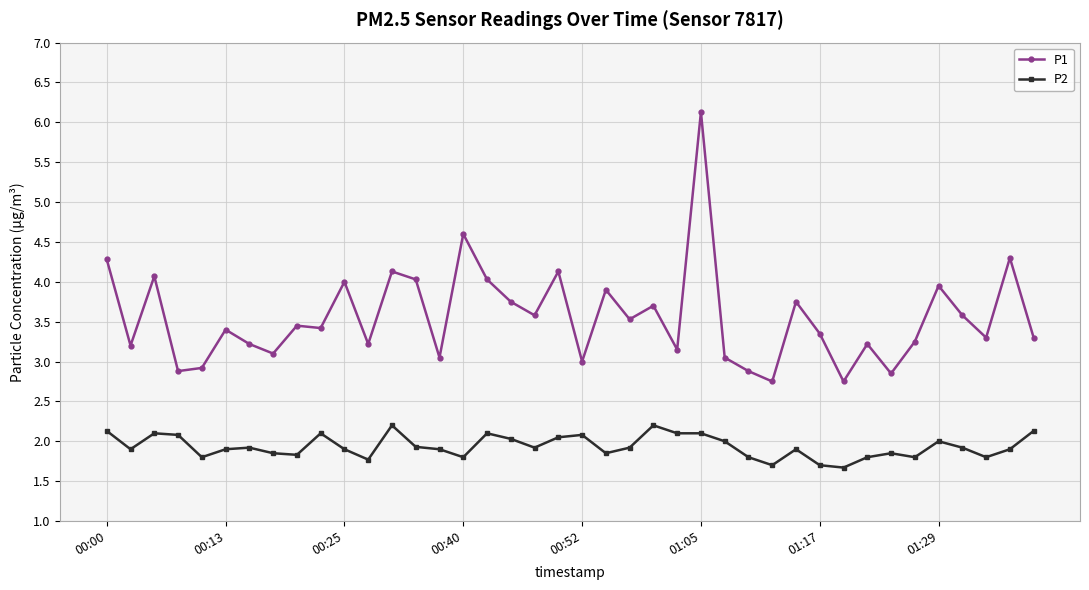

How many distinct data groups are displayed?

2